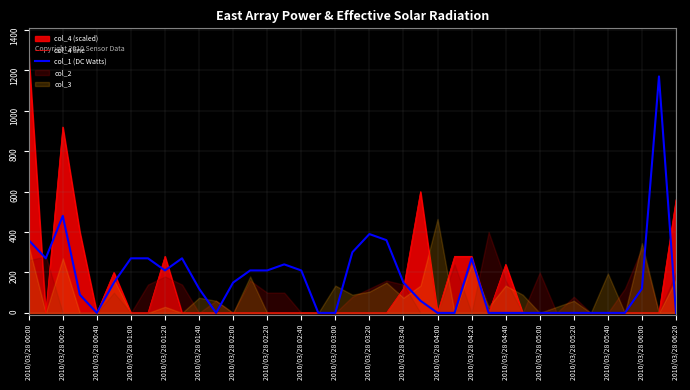

What is the highest value of the col_1 (DC Watts) series?

1170.0